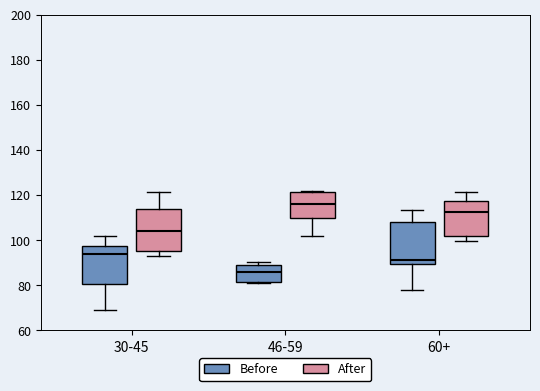

Reading left to right, transcribe this box plot: for each box, give where its median line is, the range the box spans, and where its two whiskers end, as read against the y-axis. The values are not printed on the chart, so give them approximately, as read against the axis.

30-45 (Before): median 94, box 80 to 98, whiskers 70 to 102
30-45 (After): median 104, box 96 to 114, whiskers 94 to 122
46-59 (Before): median 86, box 82 to 90, whiskers 82 to 90 (just above the box's upper edge)
46-59 (After): median 116, box 110 to 122, whiskers 102 to 122
60+ (Before): median 92, box 90 to 108, whiskers 78 to 114
60+ (After): median 112, box 102 to 118, whiskers 100 to 122